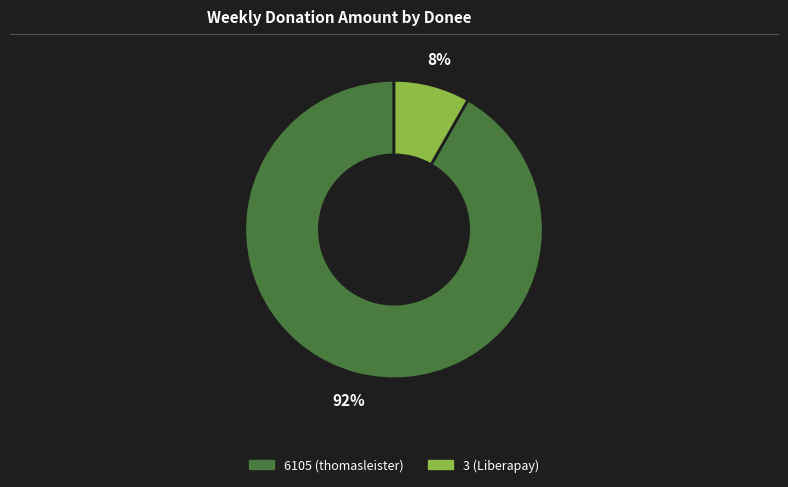

To the nearest percent, what portion does 3 (Liberapay) represent?

8%